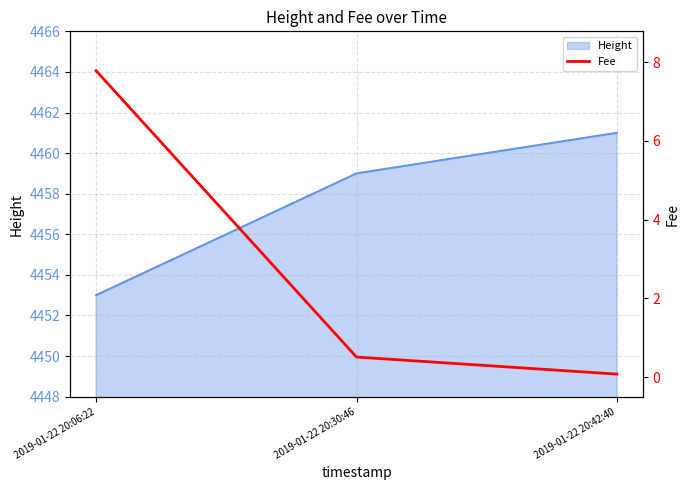

What position from the left is 2019-01-22 20:42:40?

3